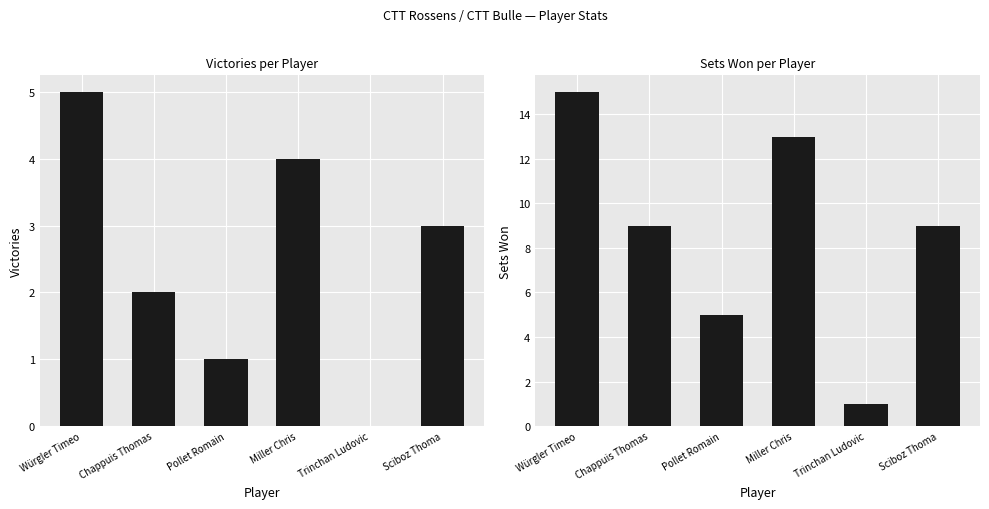

List the labels in order of Sets value, smallest first.

Trinchan Ludovic, Pollet Romain, Chappuis Thomas, Sciboz Thoma, Miller Chris, Würgler Timeo